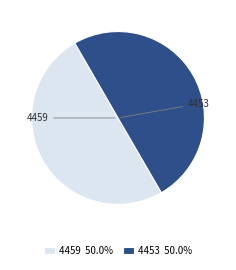

Combined, do 4453 and 4459 account for over 50%?

Yes